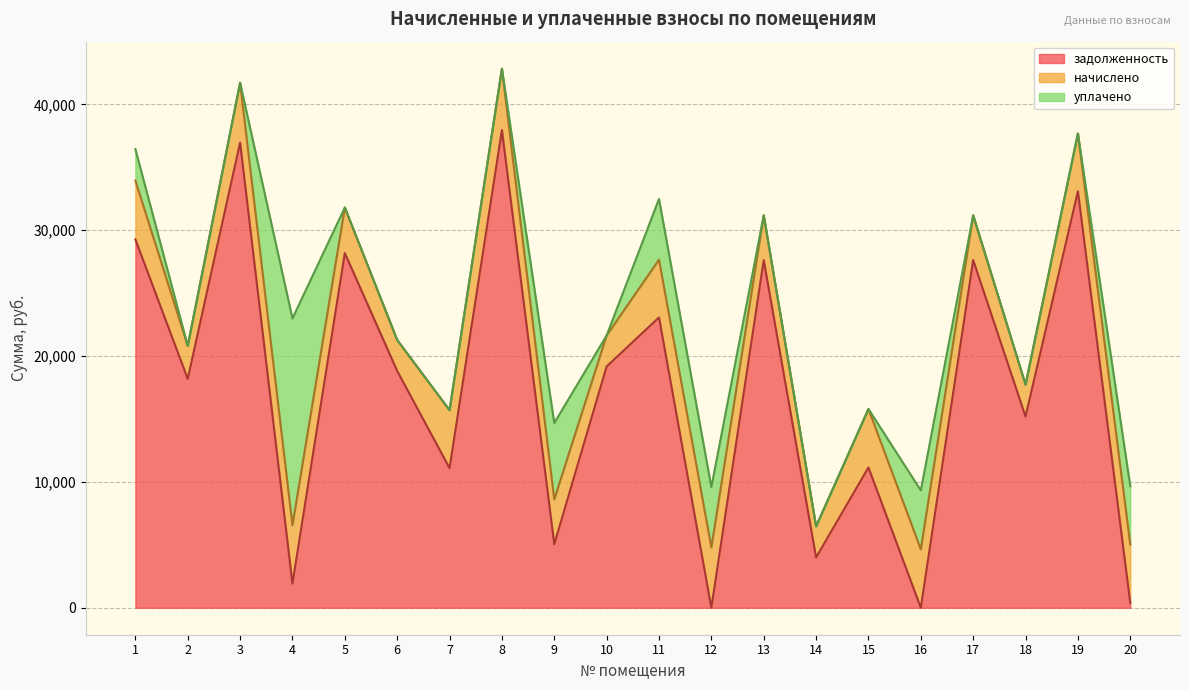

What is the sum of the задолженность values at 4 and 3?

38892.9